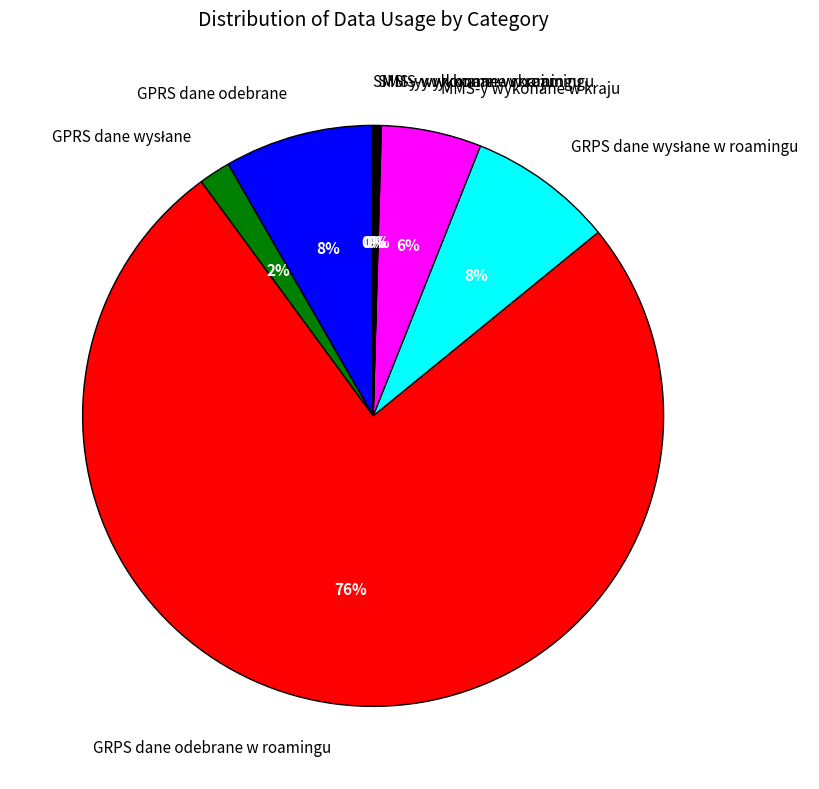

Is there a majority slice in this chart?

Yes